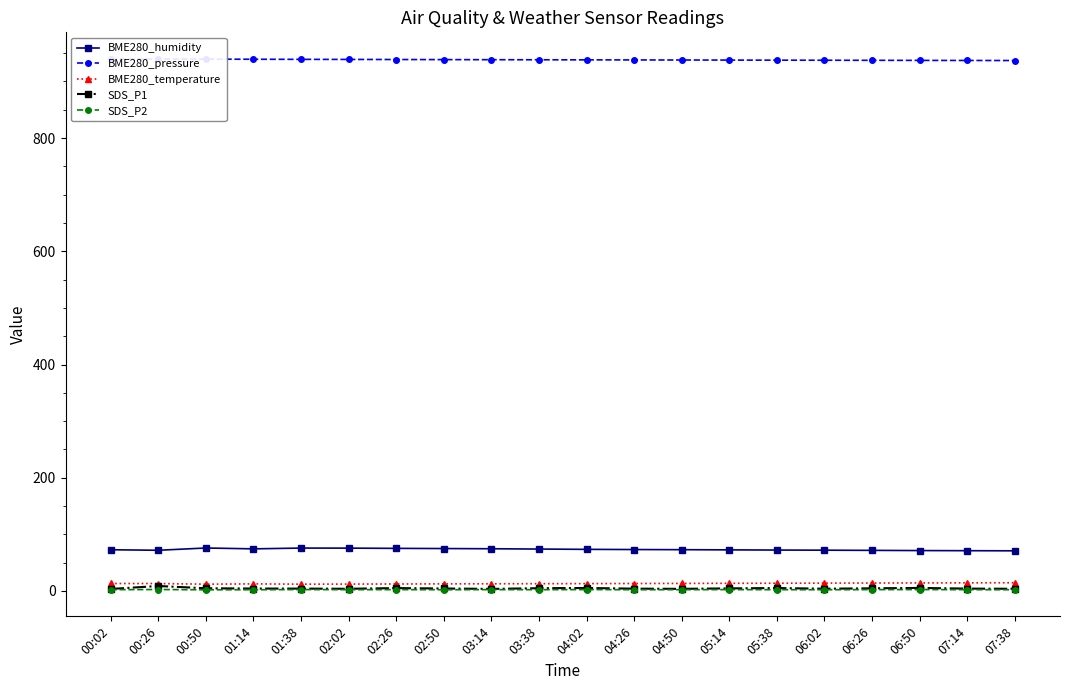

What is the value of the SDS_P2 point at the 6th from the left?

2.2